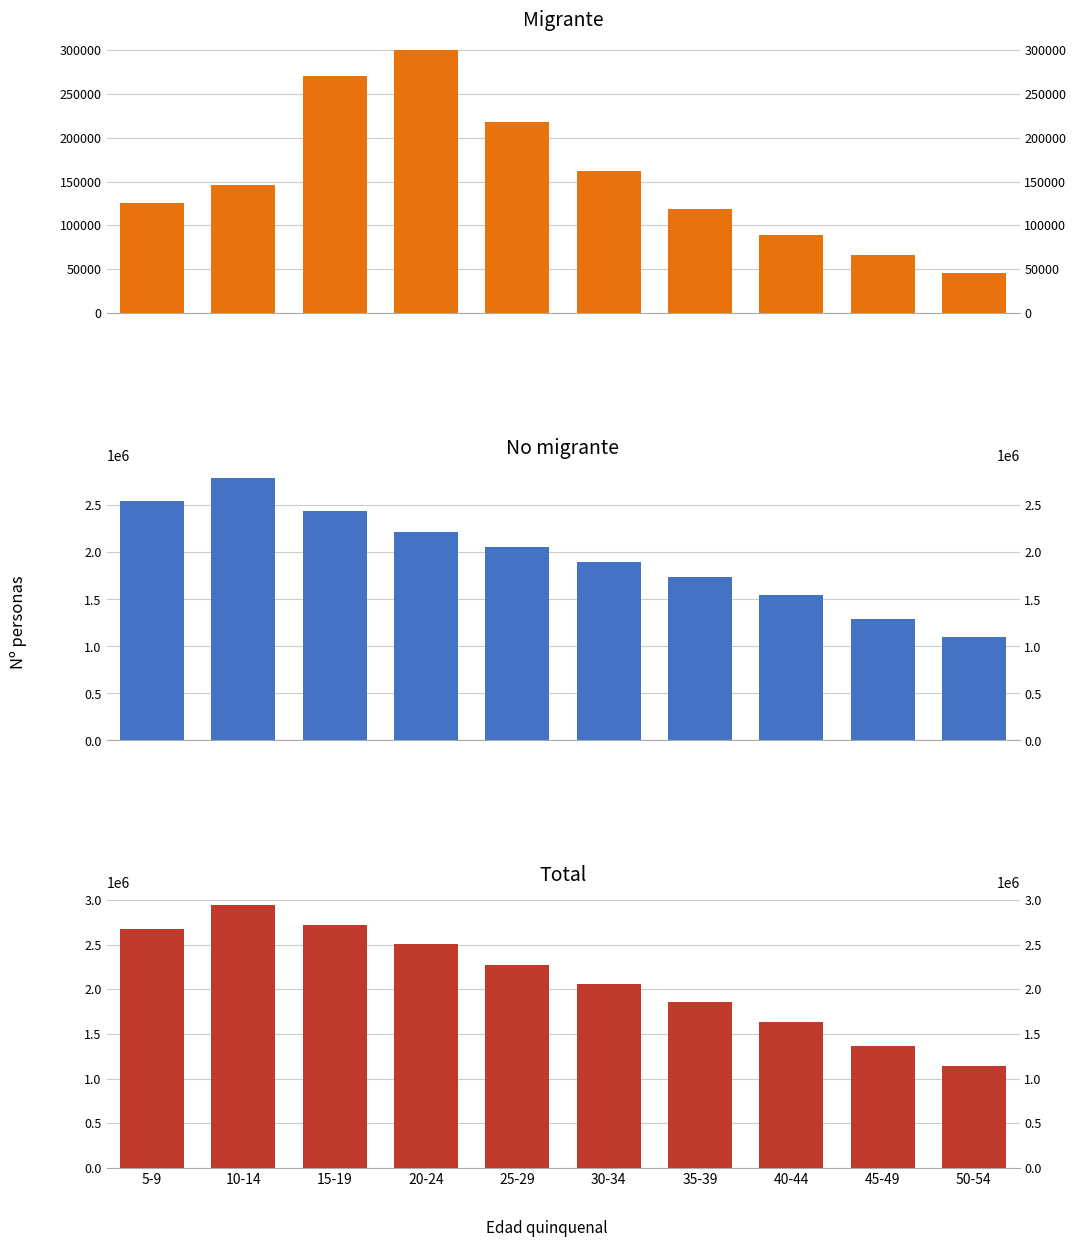

How many data points in Migrante are above 146258?

4